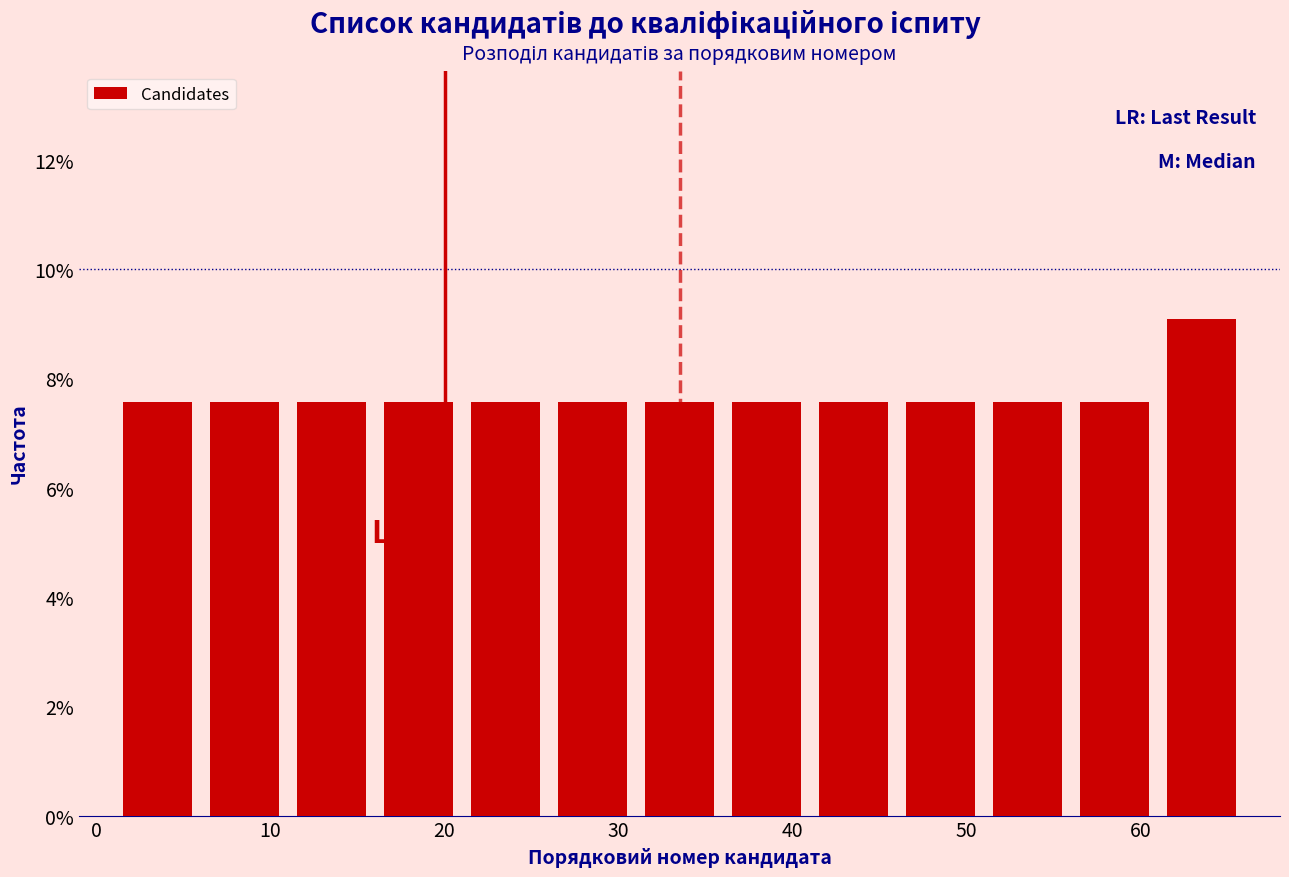

Reading left to right, transcribe this chart: for each bar, give the range it covers on the x-axis and its height. The values are not printed on the chart, so give them approximately, as read against the axis.

1 to 6: 7.6
6 to 11: 7.6
11 to 16: 7.6
16 to 21: 7.6
21 to 26: 7.6
26 to 31: 7.6
31 to 36: 7.6
36 to 41: 7.6
41 to 46: 7.6
46 to 51: 7.6
51 to 56: 7.6
56 to 61: 7.6
61 to 66: 9.0